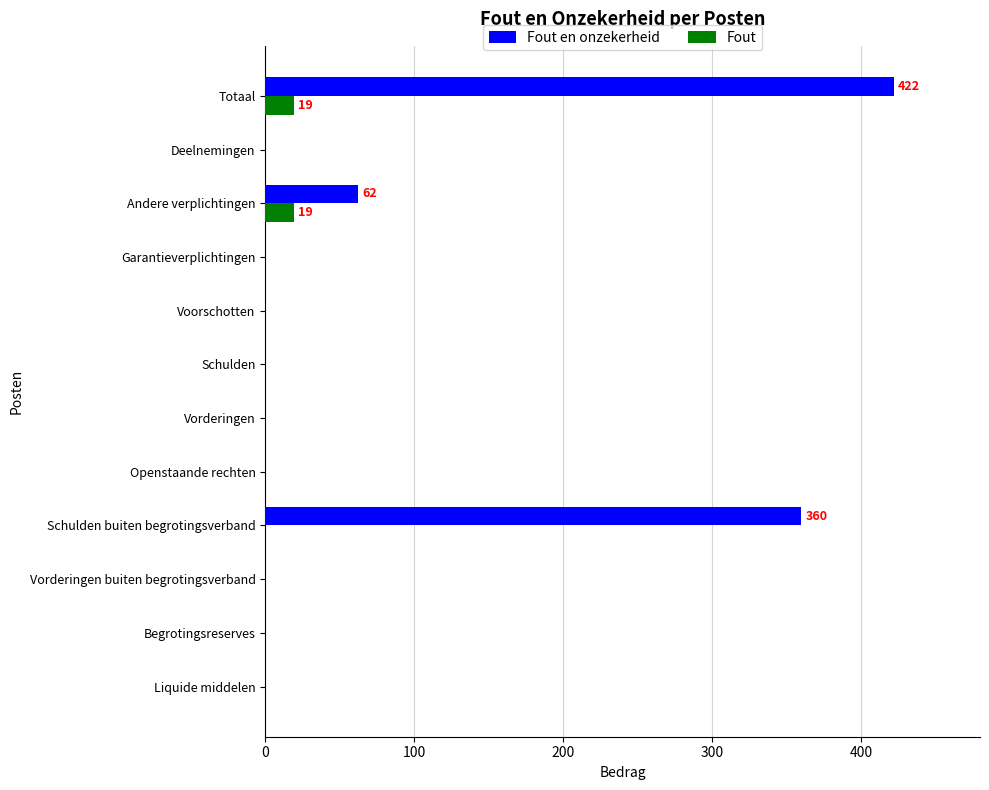

What is the sum of all Fout values?

38